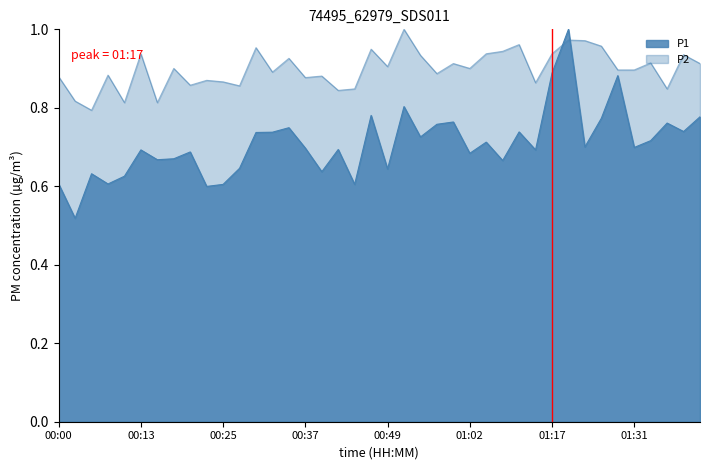

How many lines are shown in the chart?

2